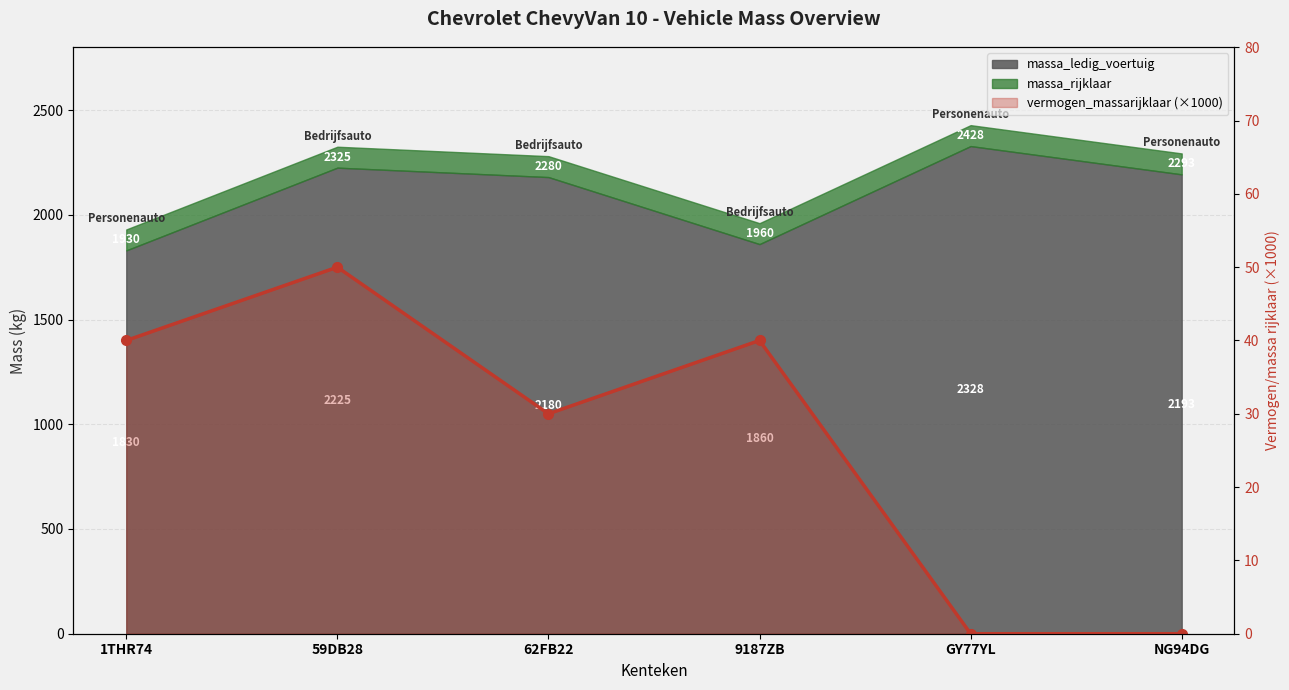

What is the value of the 2nd point from the left?

50